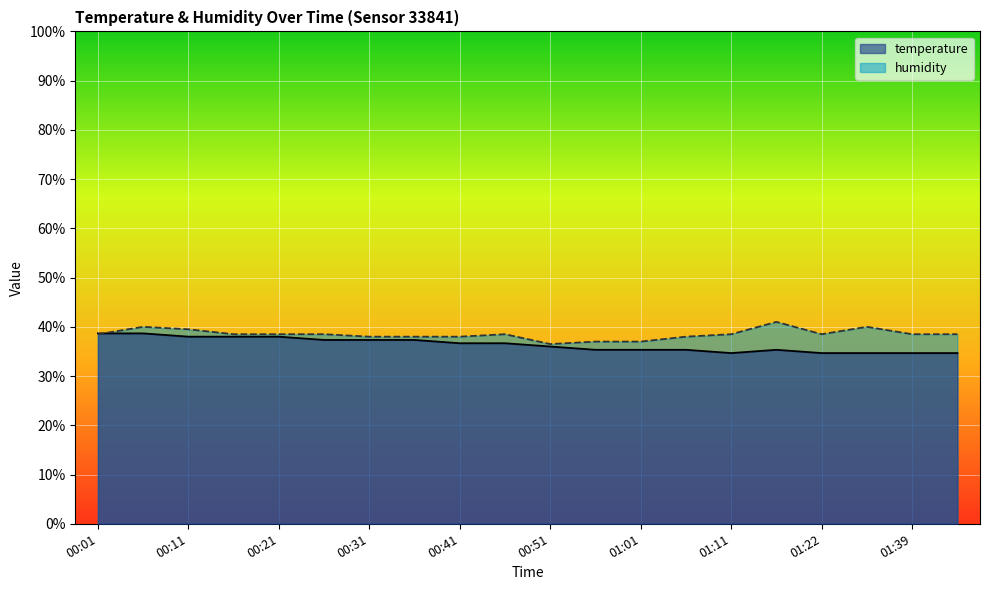

What is the spread (max minus min) of values at 00:11?

1.5